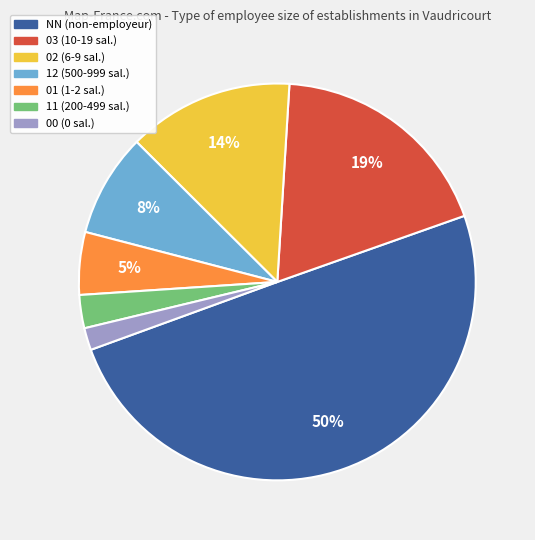

Is 11 the majority of the pie?

No